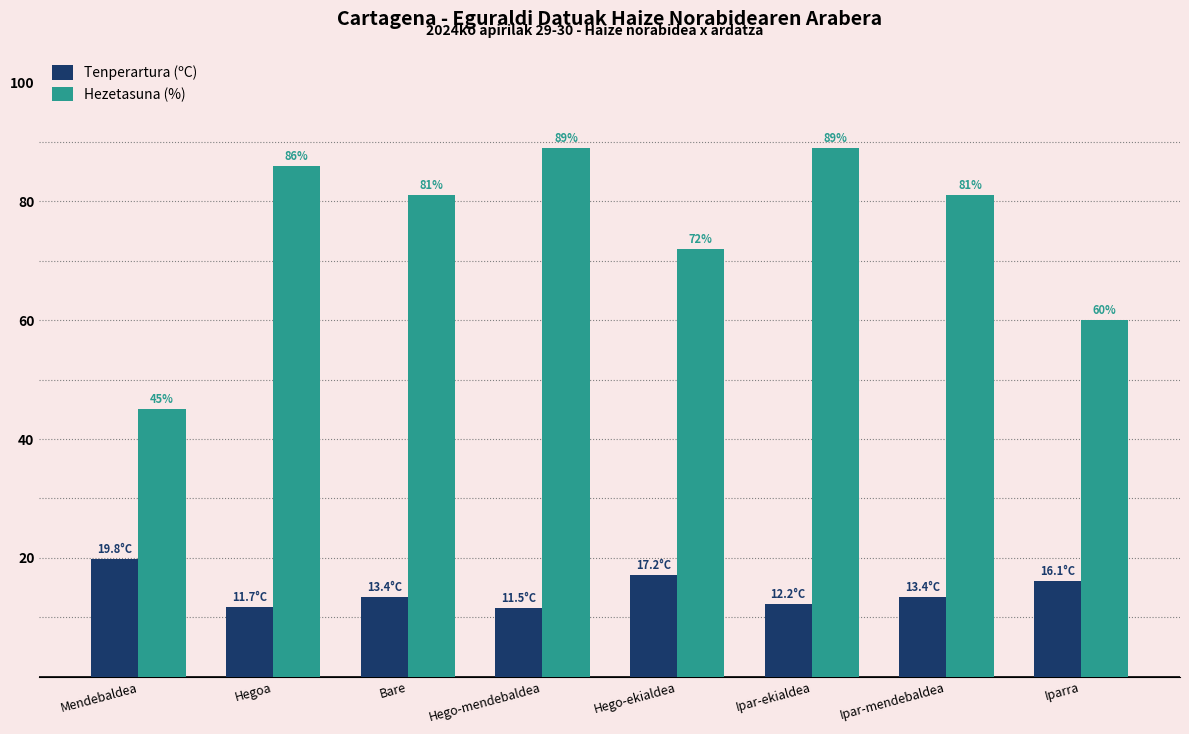

List the series in order of their overall mean, highest first.

Hezetasuna (%), Tenperartura (ºC)